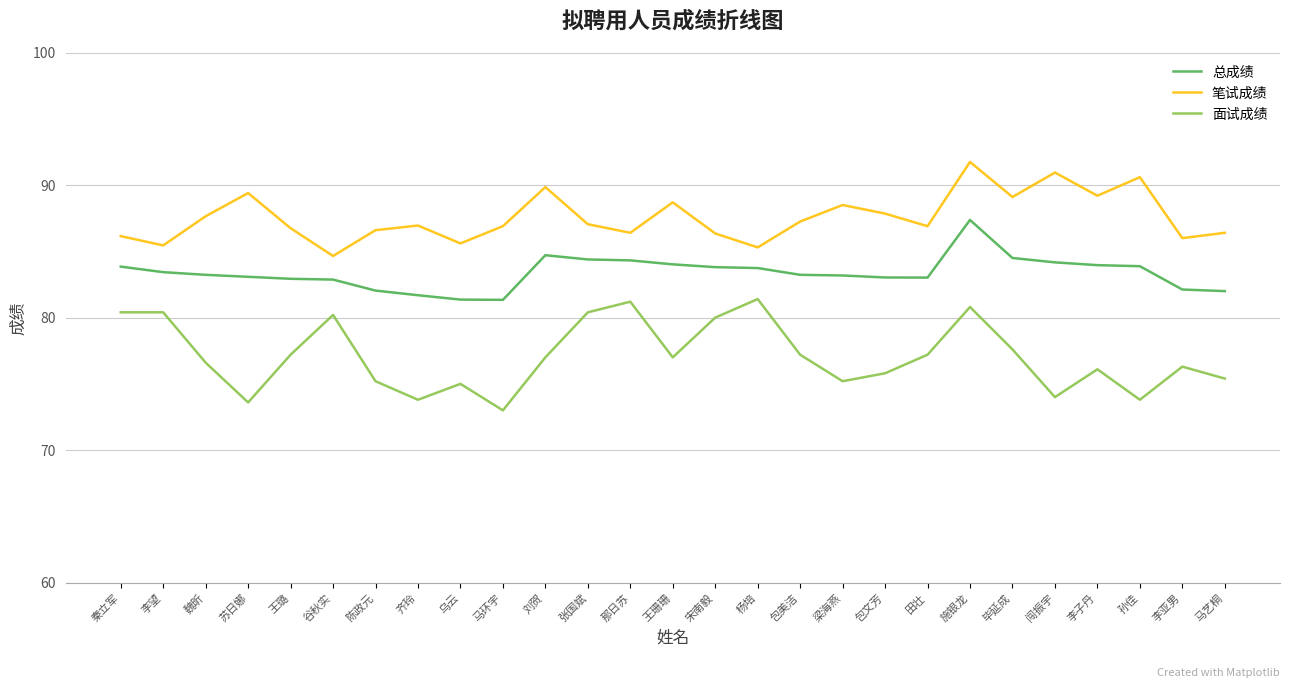

Is the value of 笔试成绩 at 秦立军 greater than the value of 面试成绩 at 马艺桐?

Yes